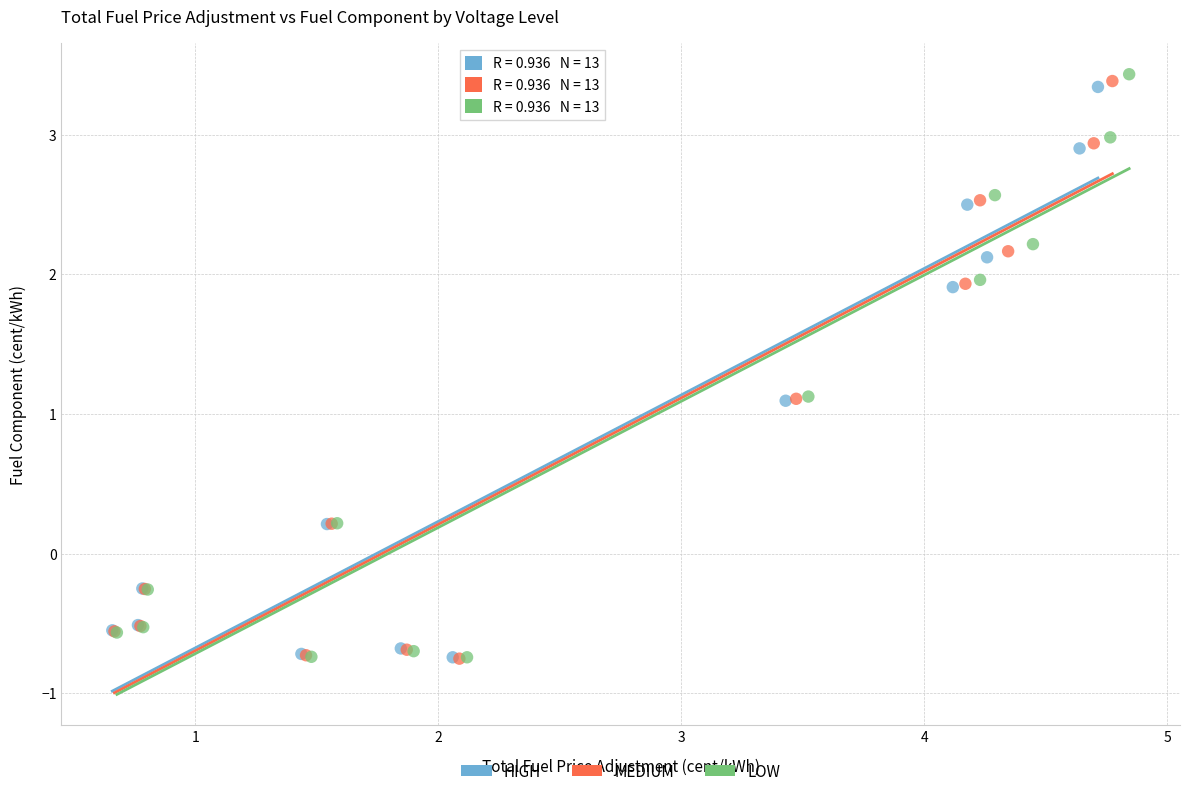

Which series has the largest Y range (max minus min)?

LOW